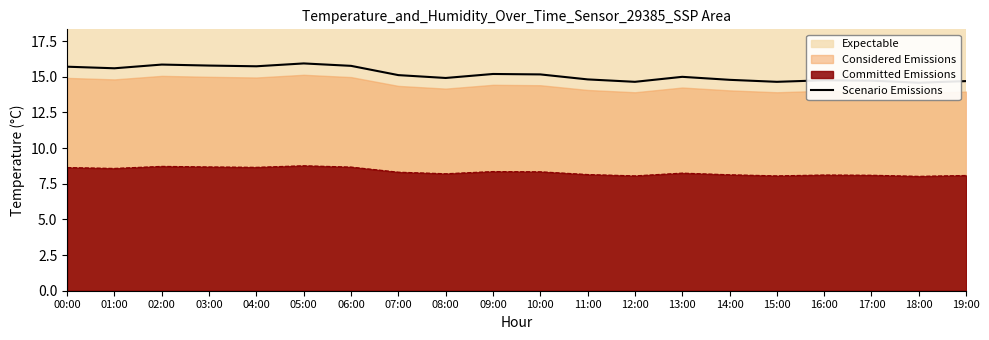

Which category has the lowest value across all series?

18:00